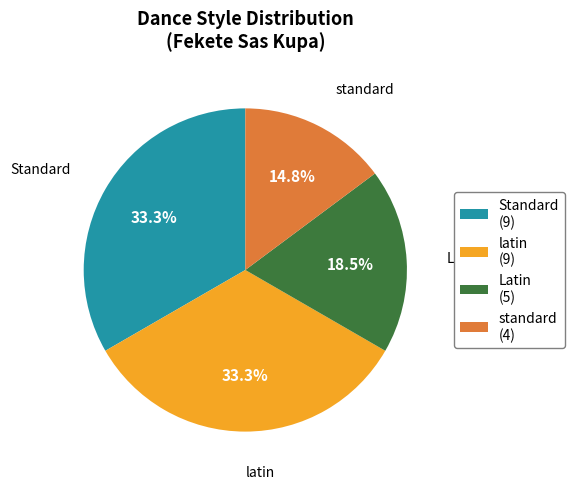

How much of the chart is everything except Standard?

66.7%